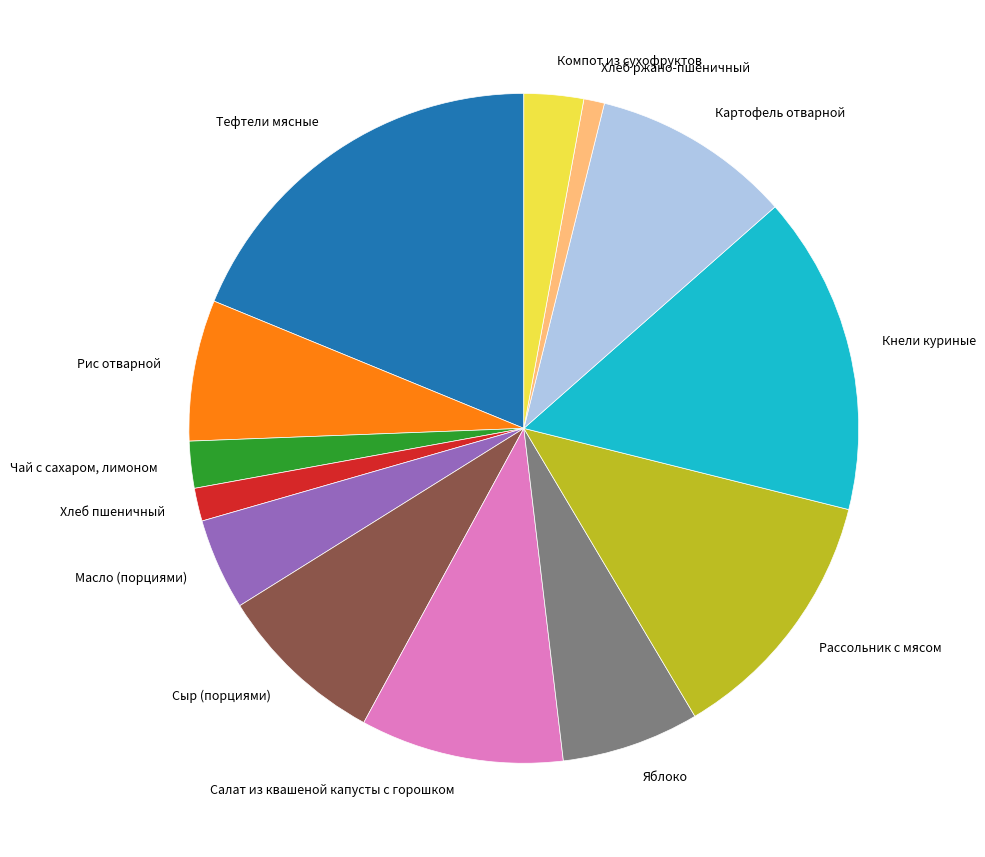

Between Чай с сахаром, лимоном and Компот из сухофруктов, which is larger?

Компот из сухофруктов